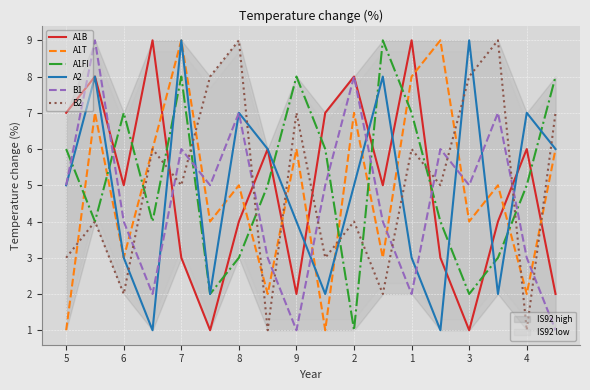

Which series has the widest spread of values?

A1B